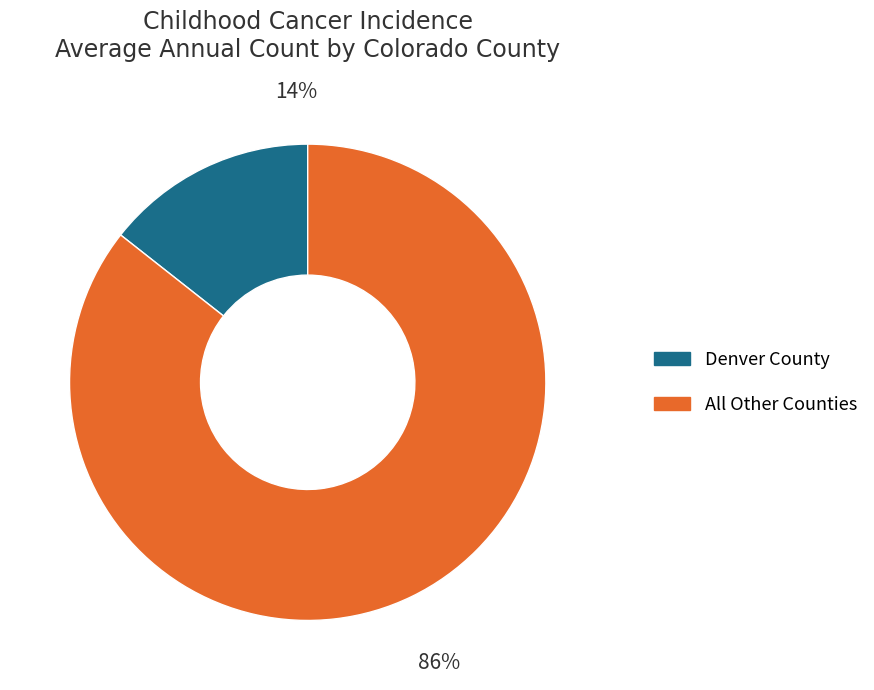

Rank the categories by value from lowest to highest.

Denver County, All Other Counties